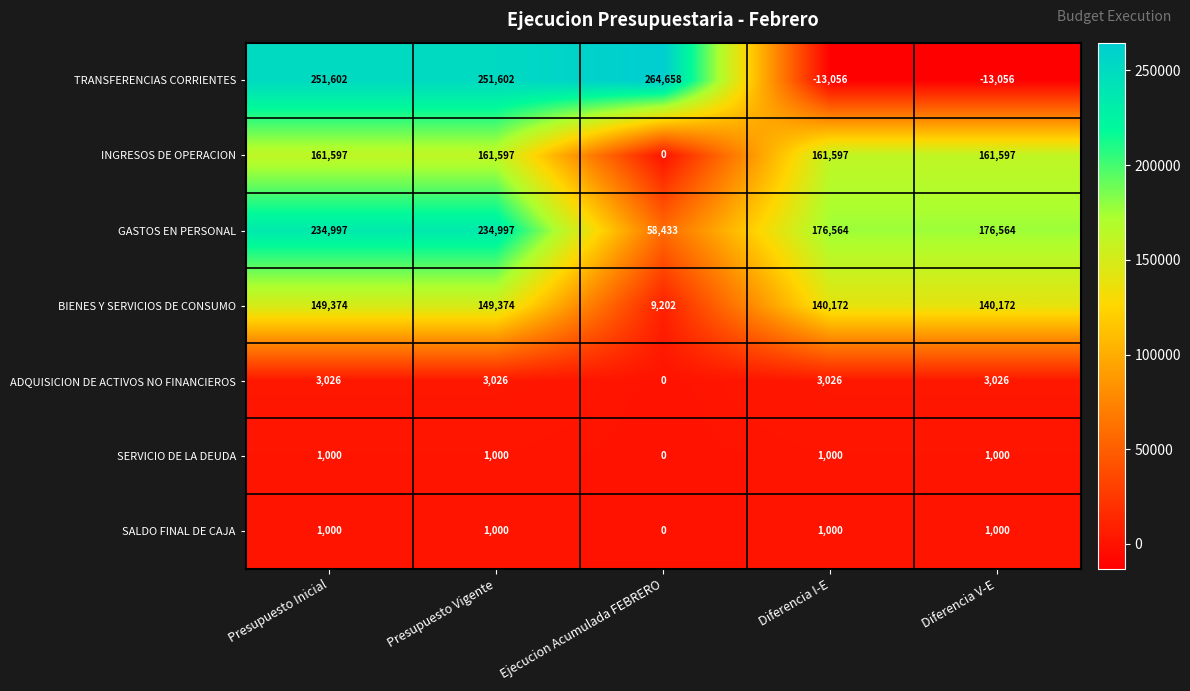

The value of GASTOS EN PERSONAL at Presupuesto Inicial is 421269. True or false?

False